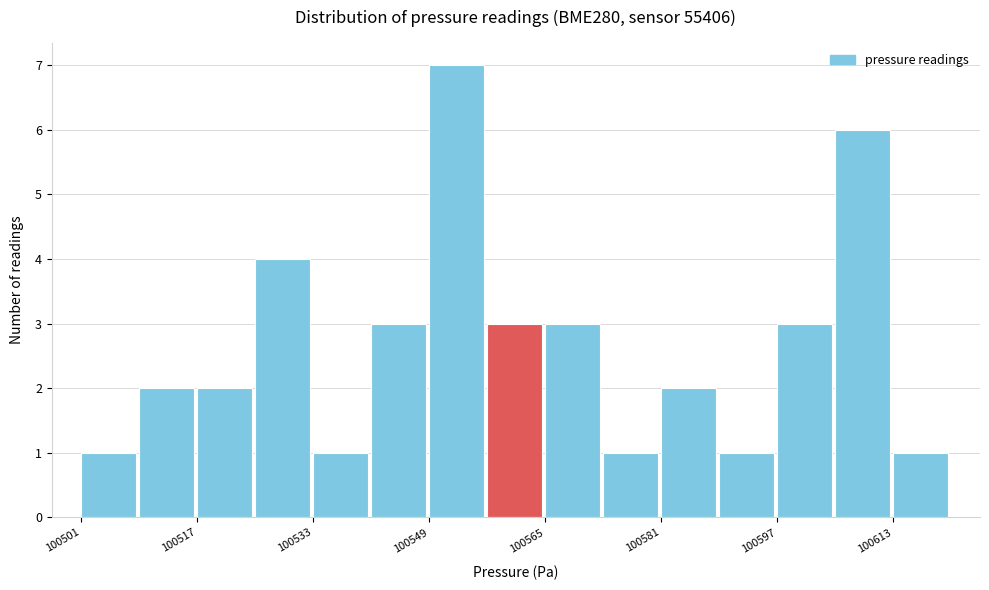

Read against the x-axis, roughly where is the centre of the tallest bar?

100554